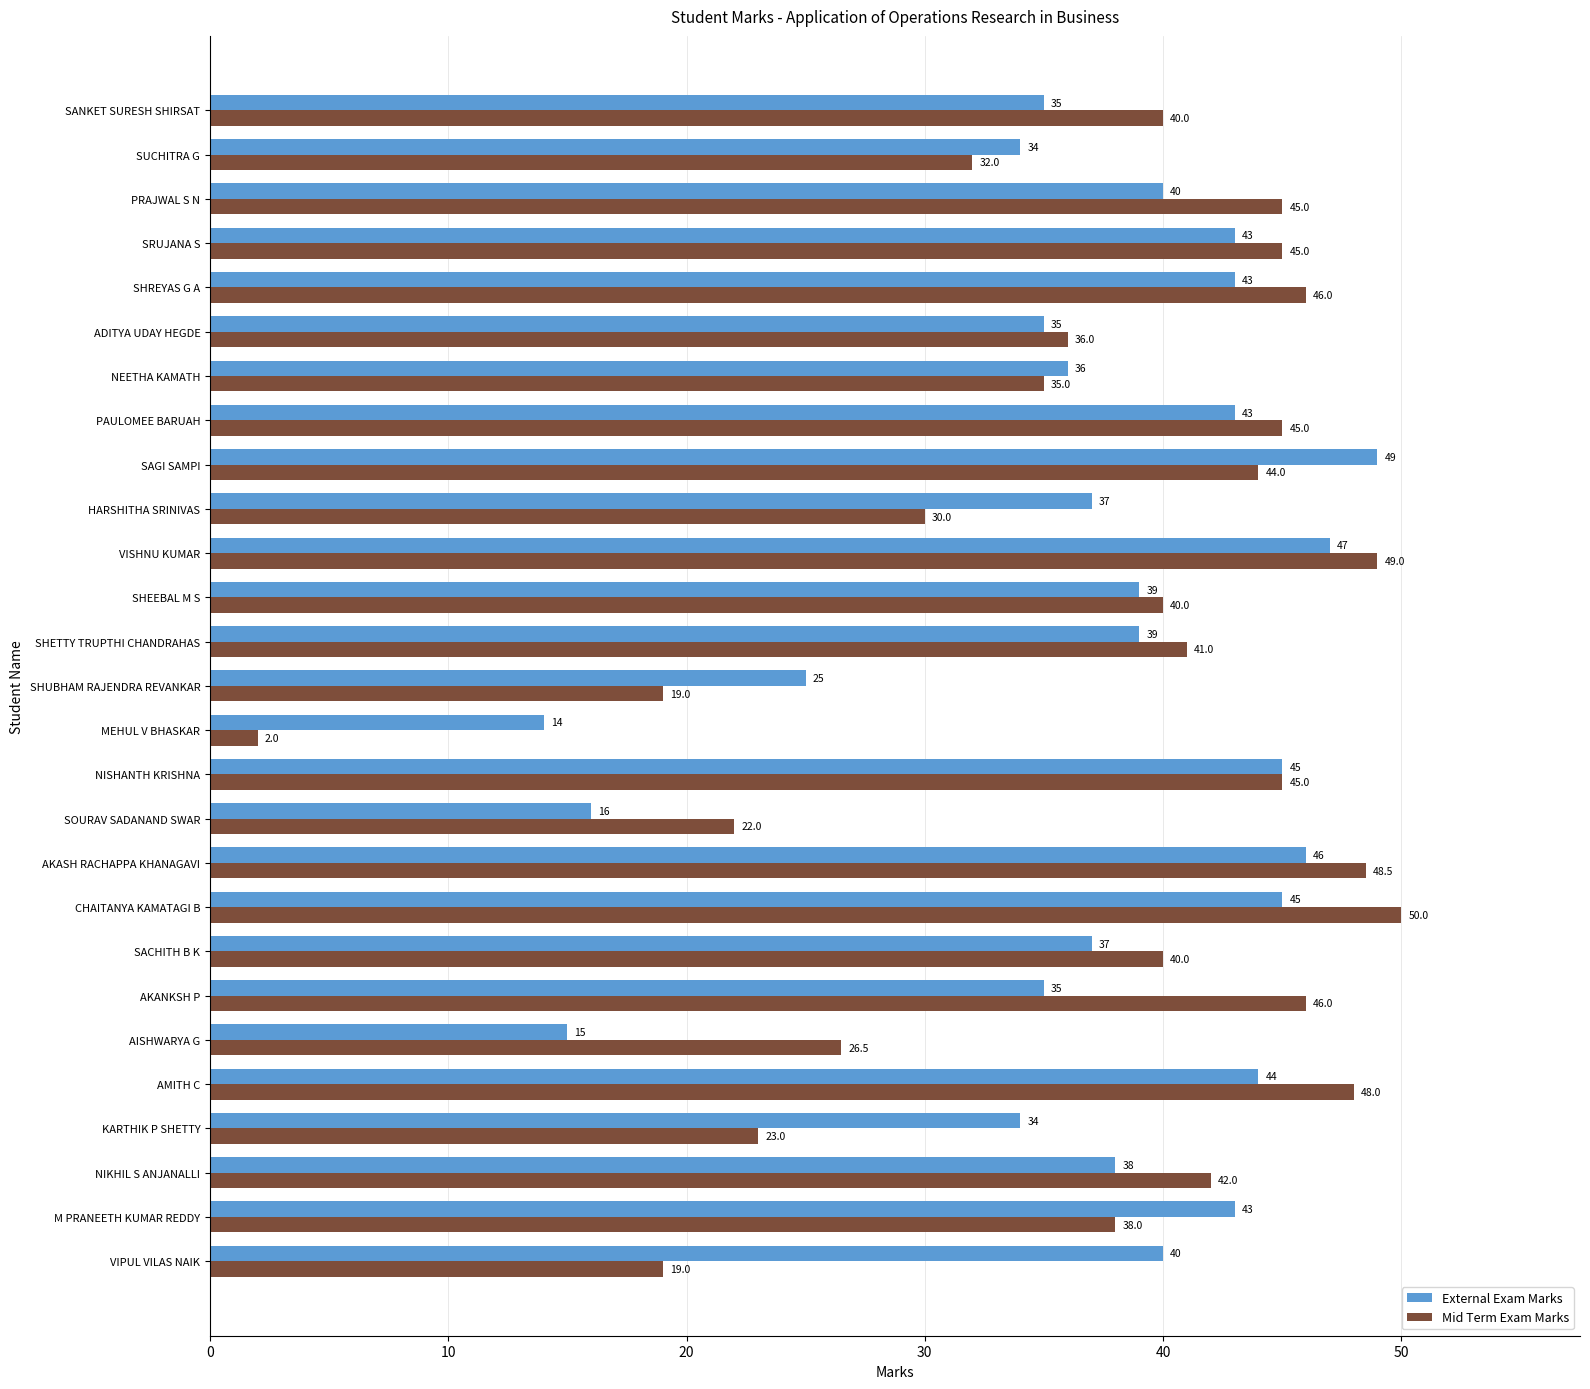

Between SACHITH B K and PAULOMEE BARUAH, which series saw the biggest shift?

External Exam Marks